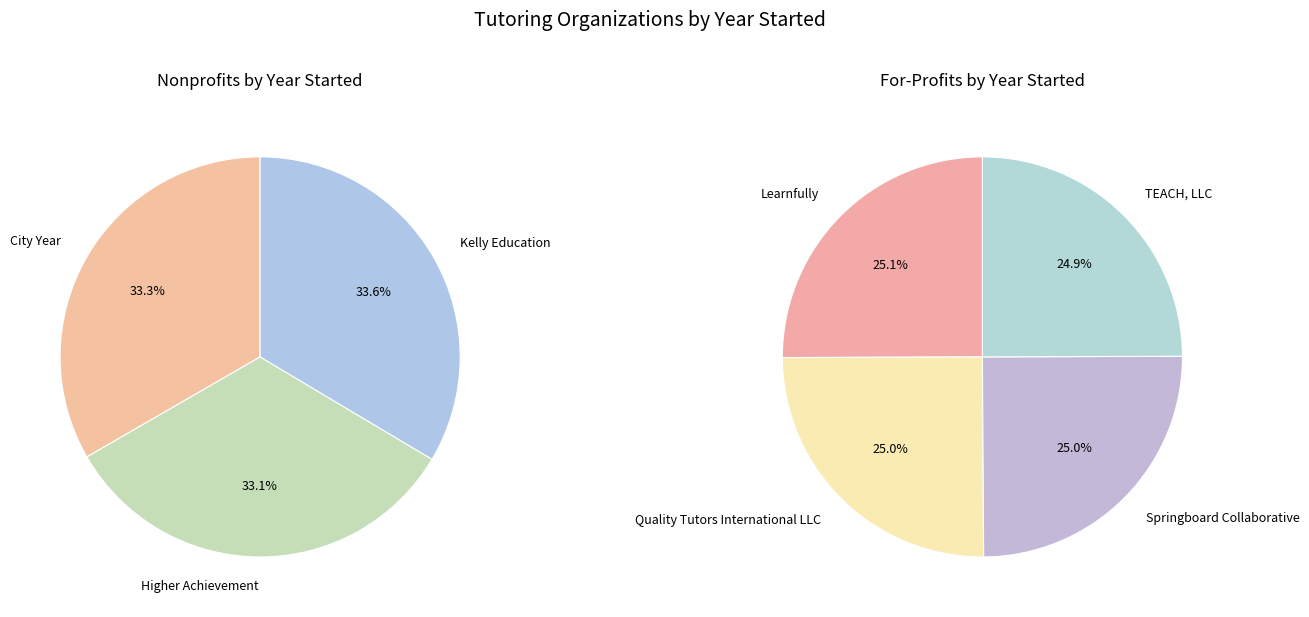

Rank the categories by value from lowest to highest.

Higher Achievement, City Year, Kelly Education, TEACH, LLC, Springboard Collaborative, Quality Tutors International LLC, Learnfully